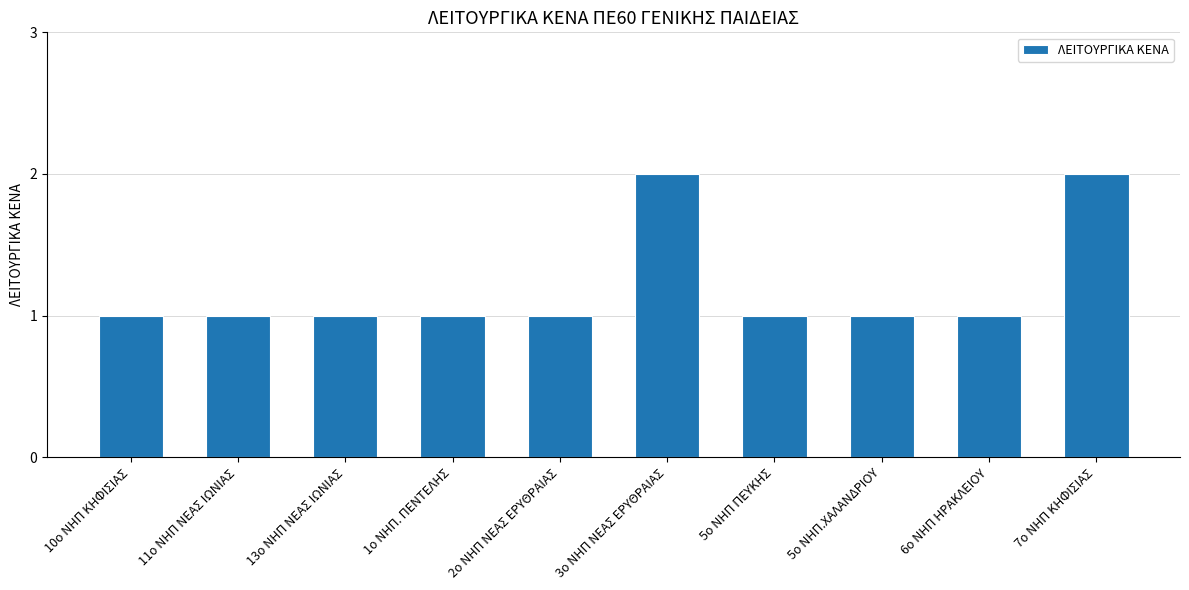

What is the difference between the maximum and second lowest values?

1